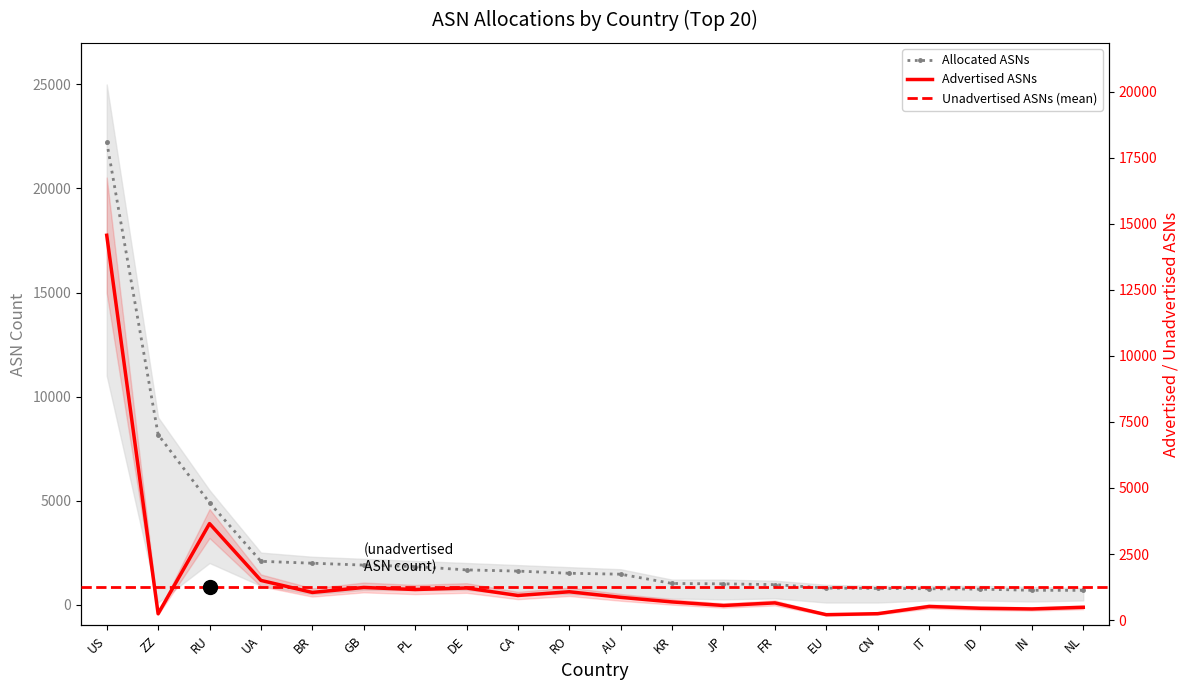

What position from the right is UA?

17